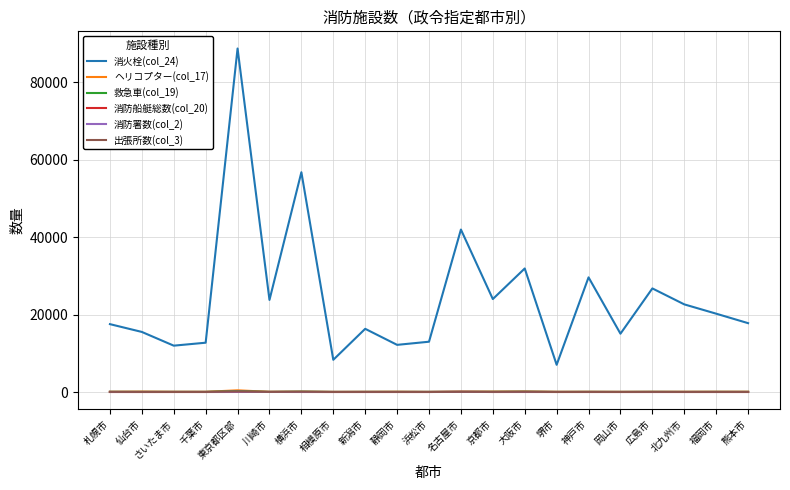

Where is the first local maximum for 消火栓(col_24)?

東京都区部